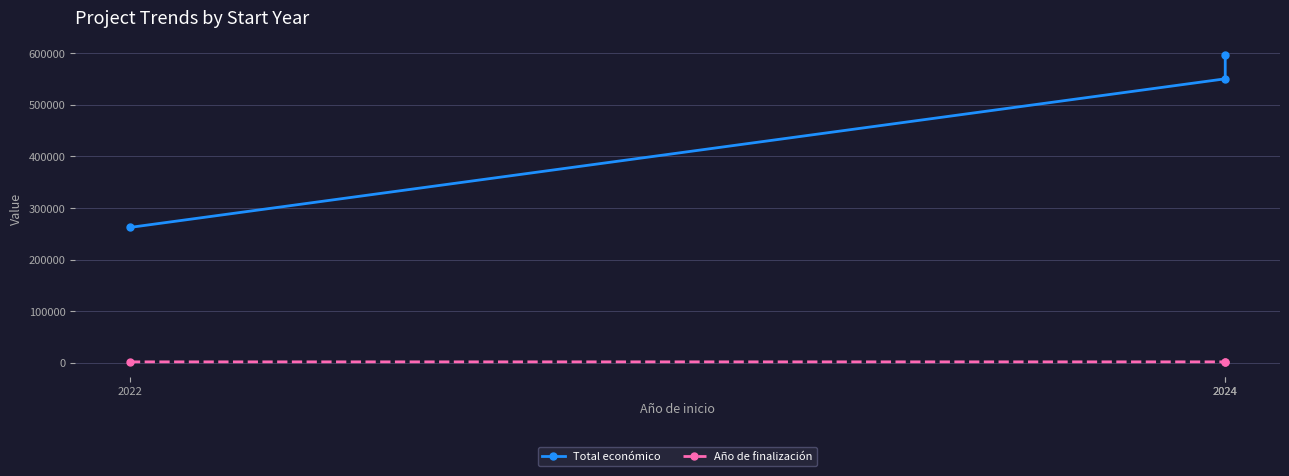

How many lines are shown in the chart?

2